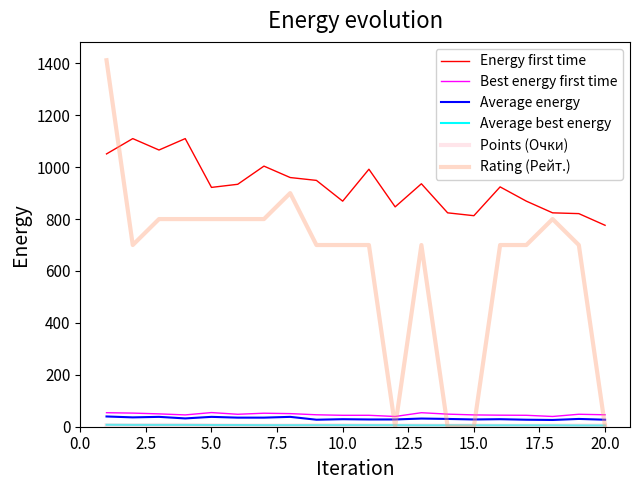

True or false: Best energy first time and Energy first time intersect in this chart.

False